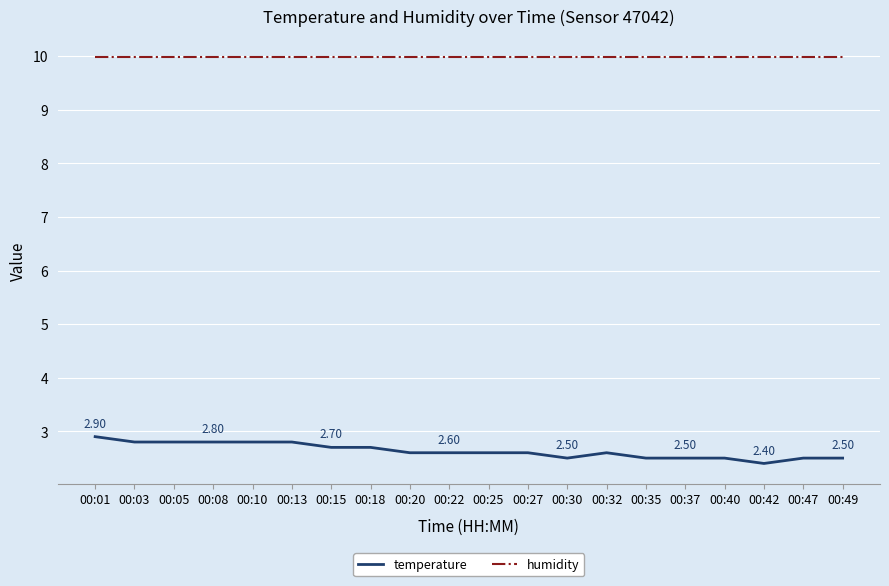

Which series has the largest range (max minus min)?

temperature